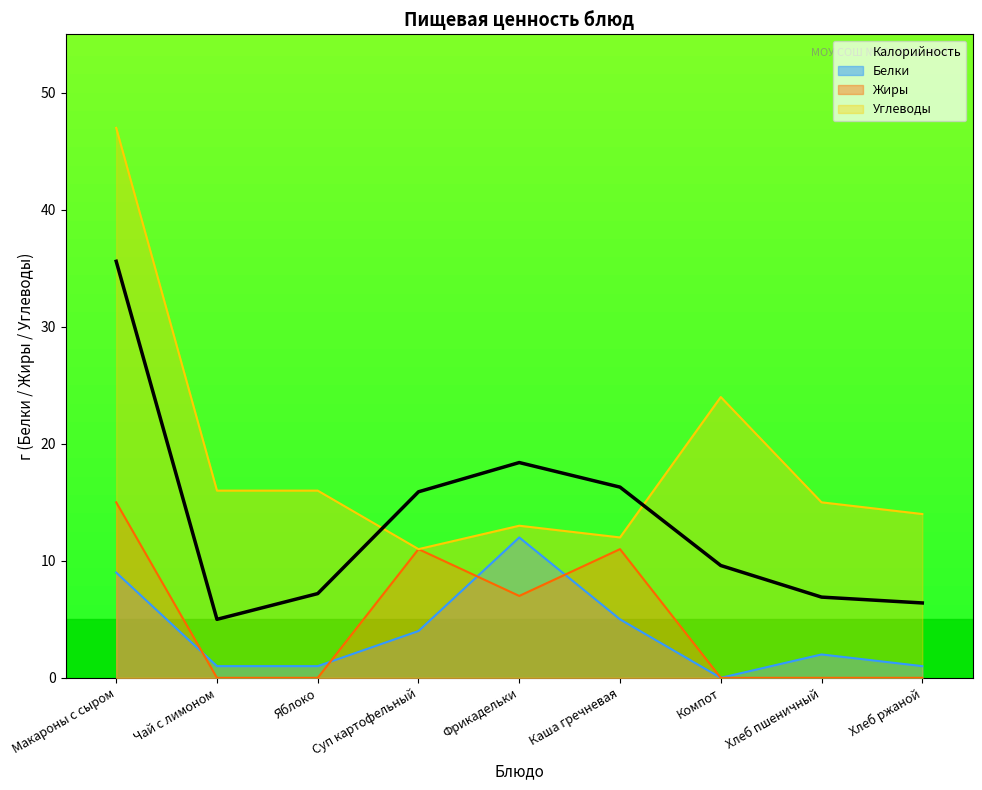

Reading left to right, what are all the values shown in this chart?

Калорийность: 35.6	5.0	7.2	15.9	18.4	16.3	9.6	6.9	6.4
Белки: 9.0	1.0	1.0	4.0	12.0	5.0	0.0	2.0	1.0
Жиры: 15.0	0.0	0.0	11.0	7.0	11.0	0.0	0.0	0.0
Углеводы: 47.0	16.0	16.0	11.0	13.0	12.0	24.0	15.0	14.0